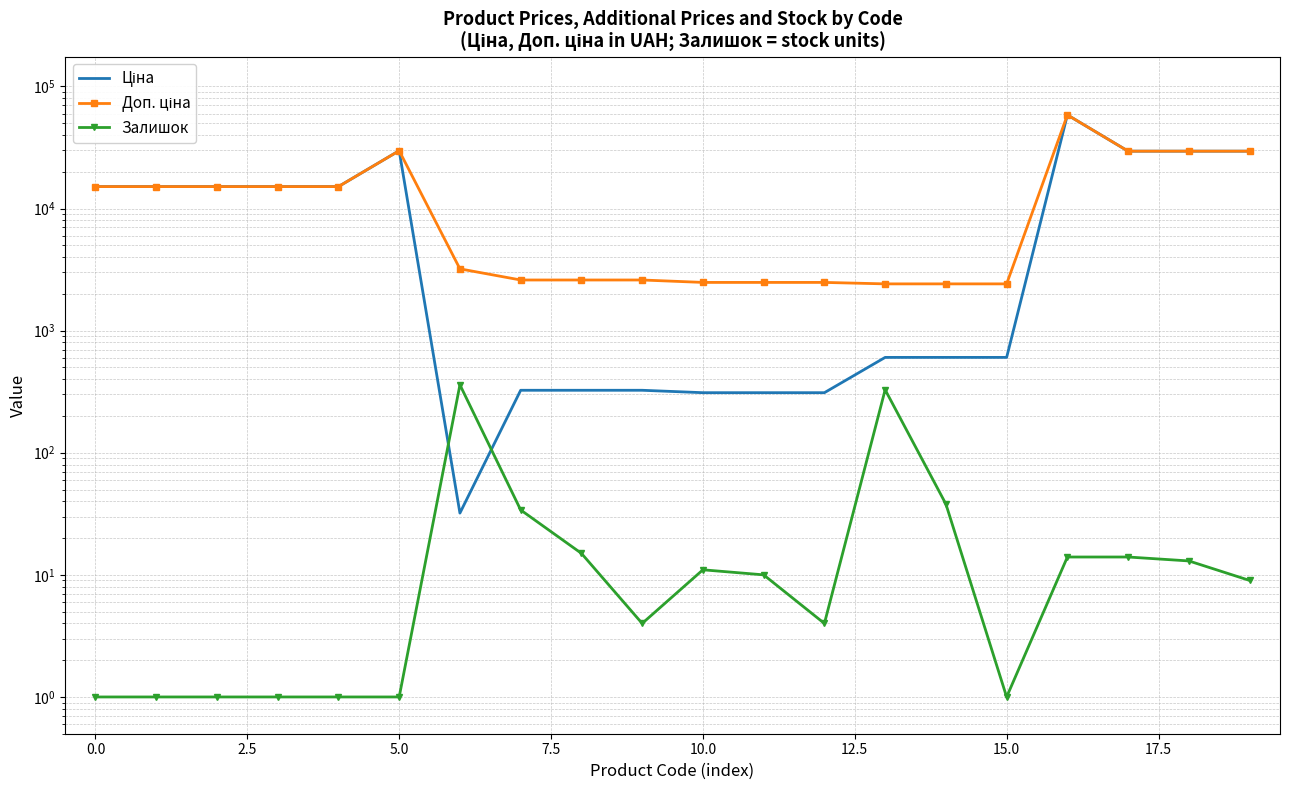

How many times do Ціна and Залишок cross each other?

2